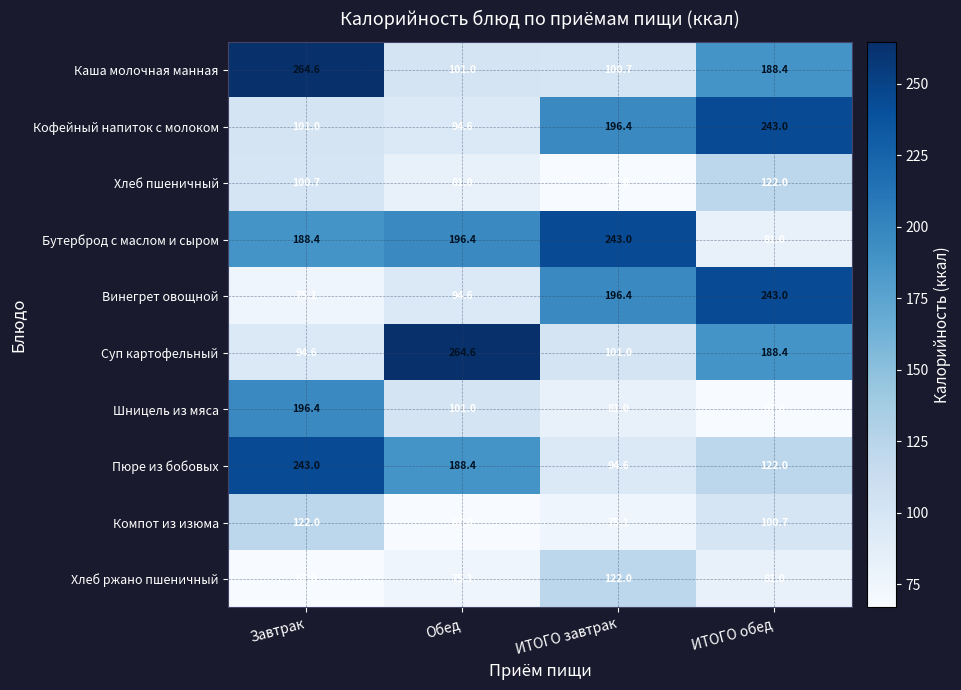

At which category is the sum across all series the highest?

Завтрак